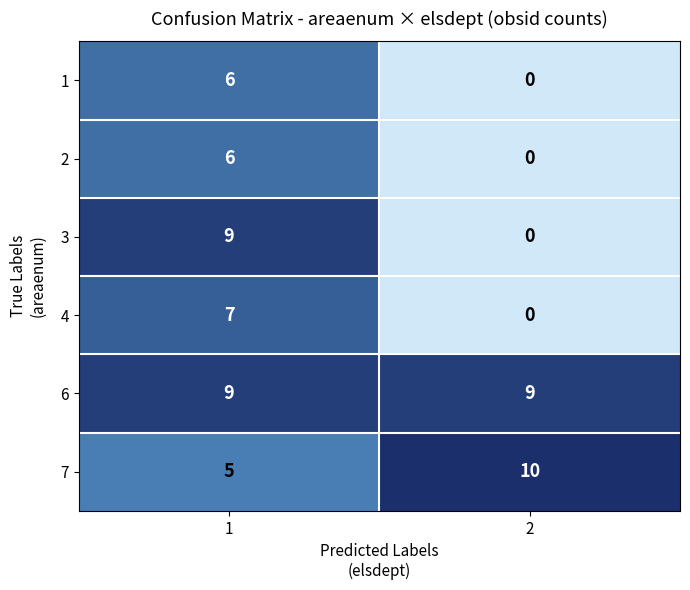

Reading left to right, extract all data points from this chart.

1: 1=6	2=0
2: 1=6	2=0
3: 1=9	2=0
4: 1=7	2=0
6: 1=9	2=9
7: 1=5	2=10